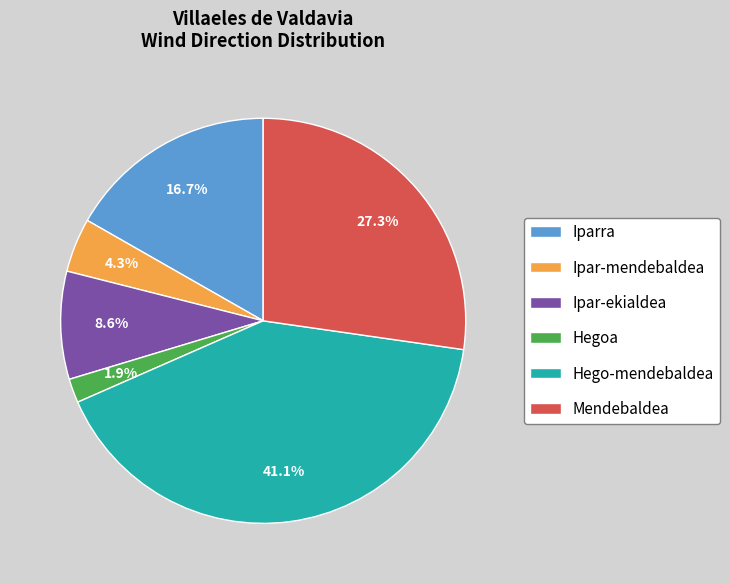

What percentage is NOT represented by Hegoa?

98.1%